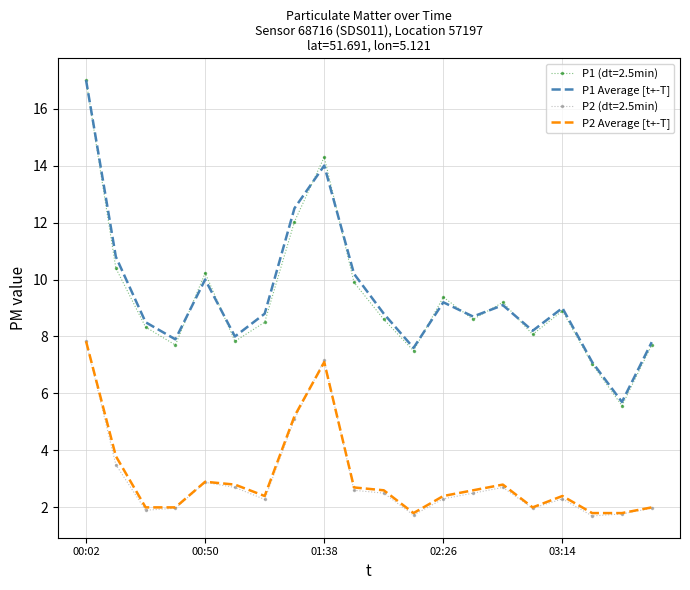

True or false: P1 (dt=2.5min) and P2 Average [t+-T] cross at least once.

False